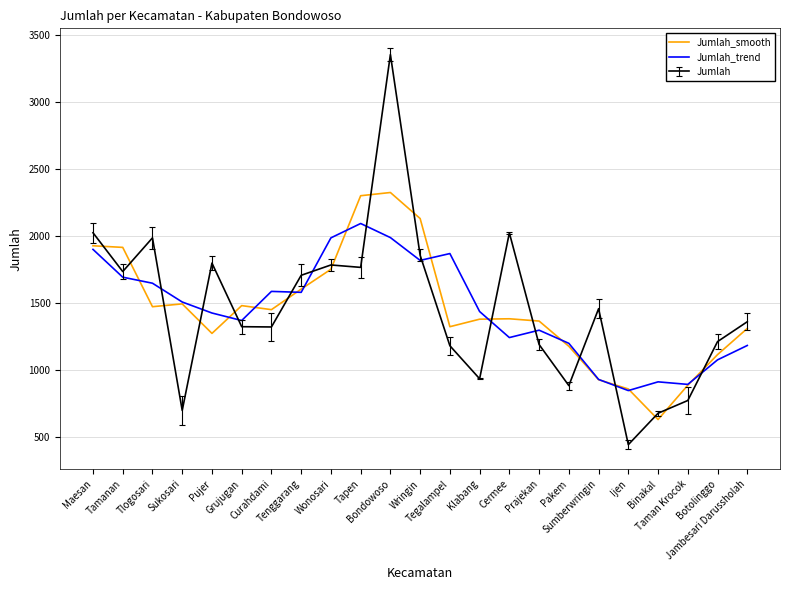

Is this an area chart (filled region under the line)?

No